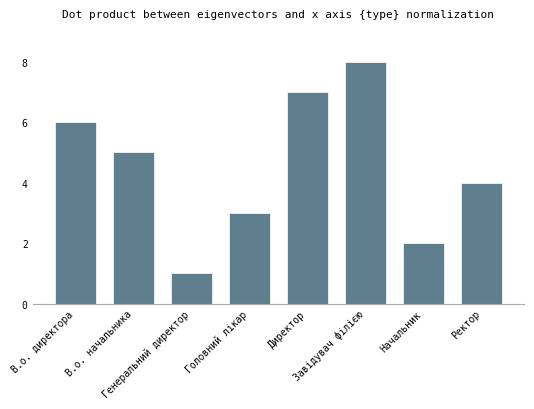

Between Генеральний директор and В.о. начальника, which is larger?

В.о. начальника